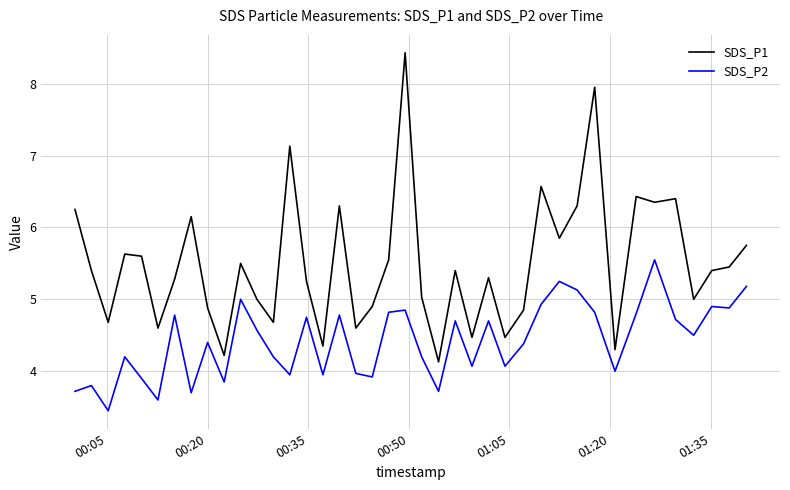

Which series has the widest spread of values?

SDS_P1